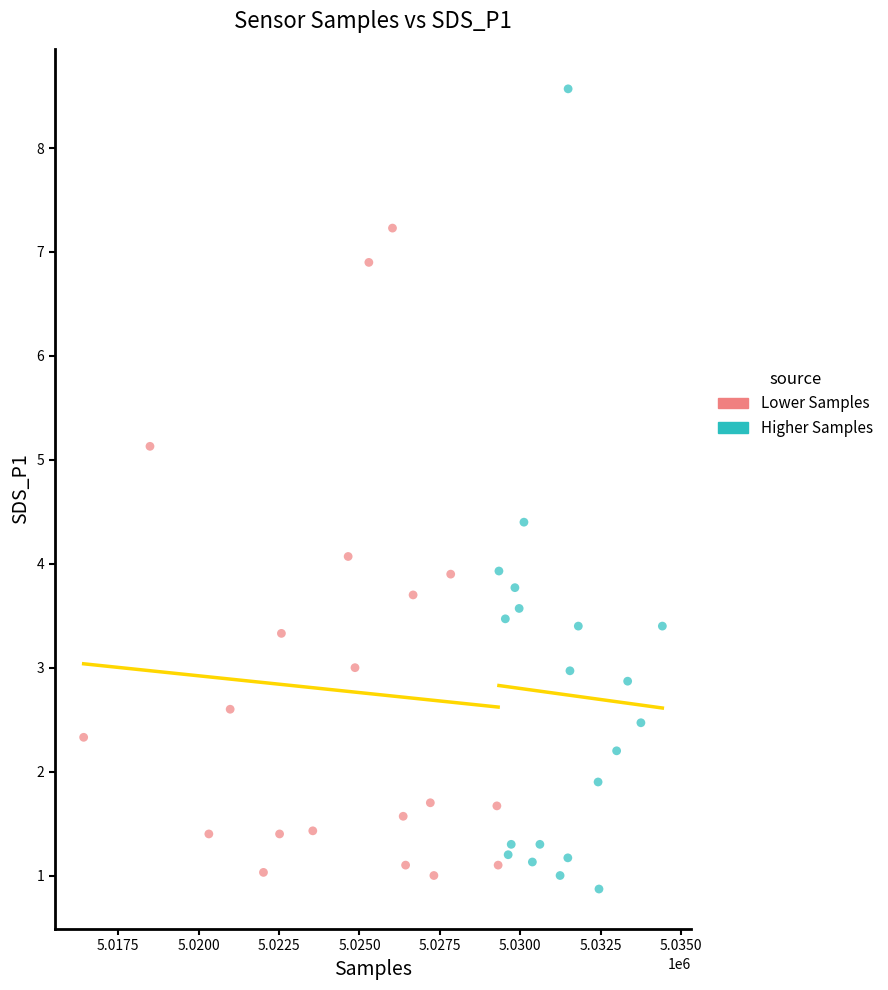

Which series has the widest spread of Y values?

Higher Samples